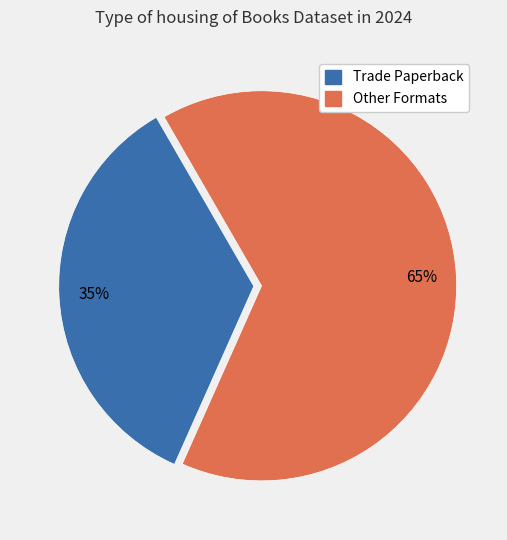

Is there a majority slice in this chart?

Yes